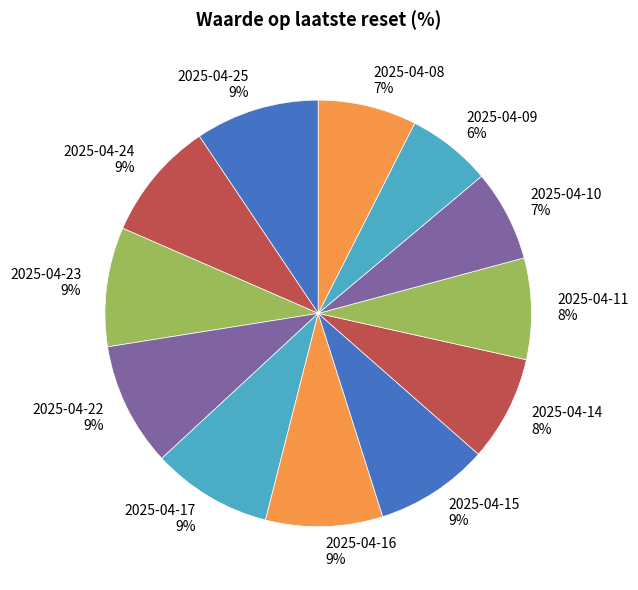

Count the number of slices in the pie.

12